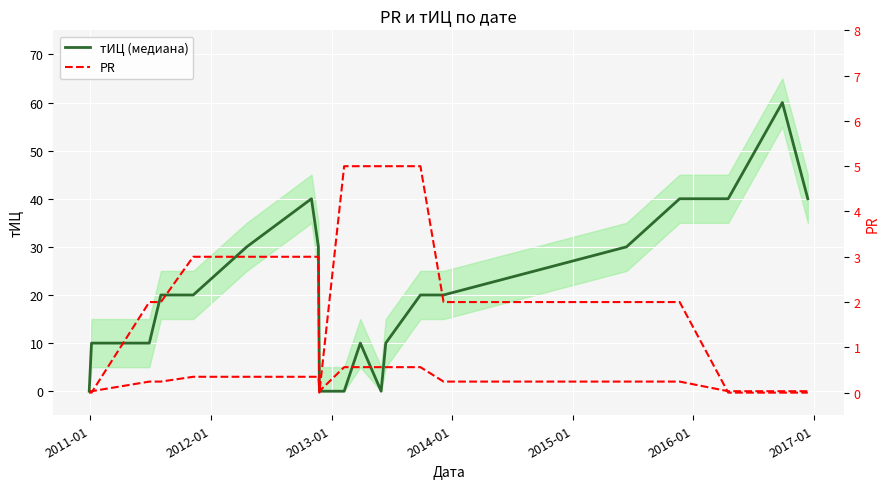

How many values in PR are above zero?

14